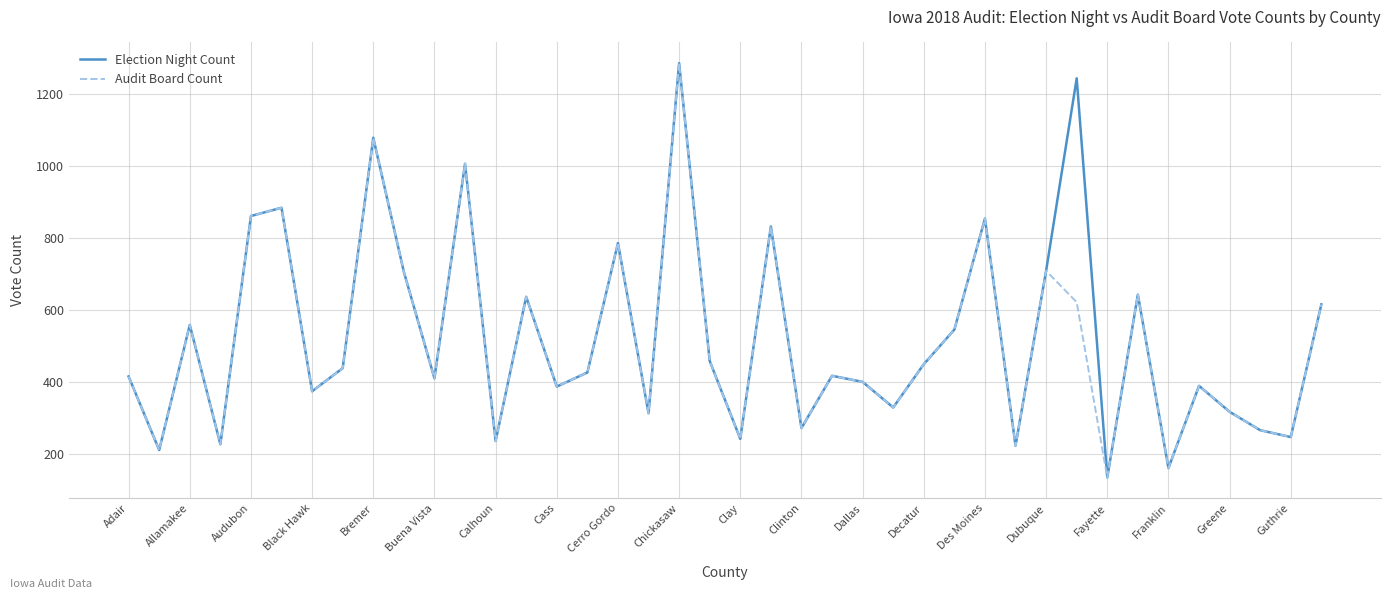

Is this an area chart (filled region under the line)?

No